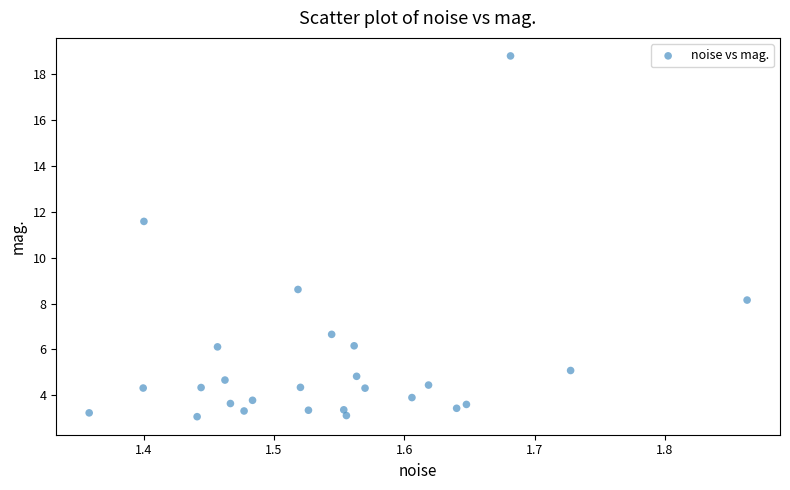

What is the range of X values (max minus min)?

0.5